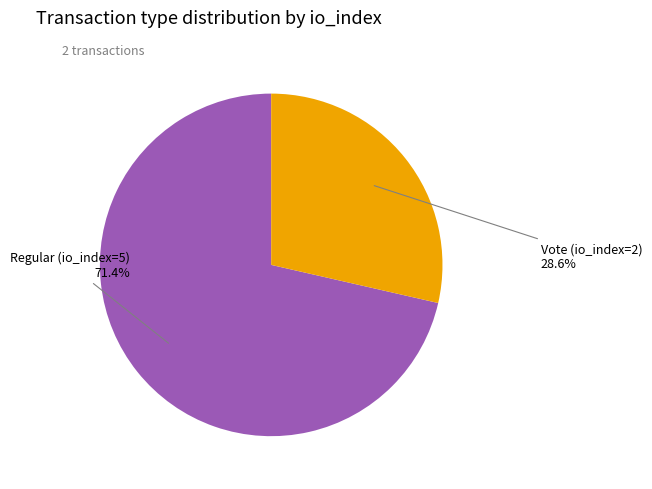

Is there any slice that represents more than half of the pie?

Yes